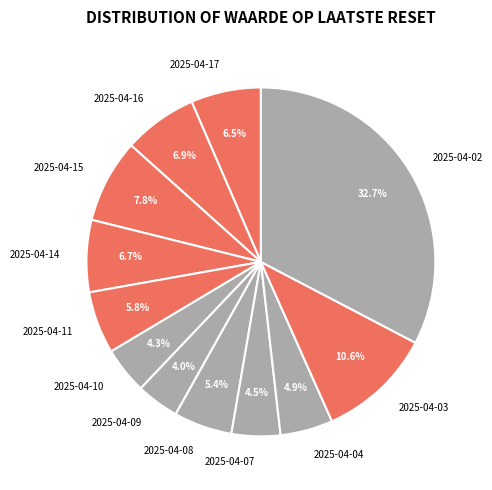

Does 2025-04-04 account for over 50% of the chart?

No